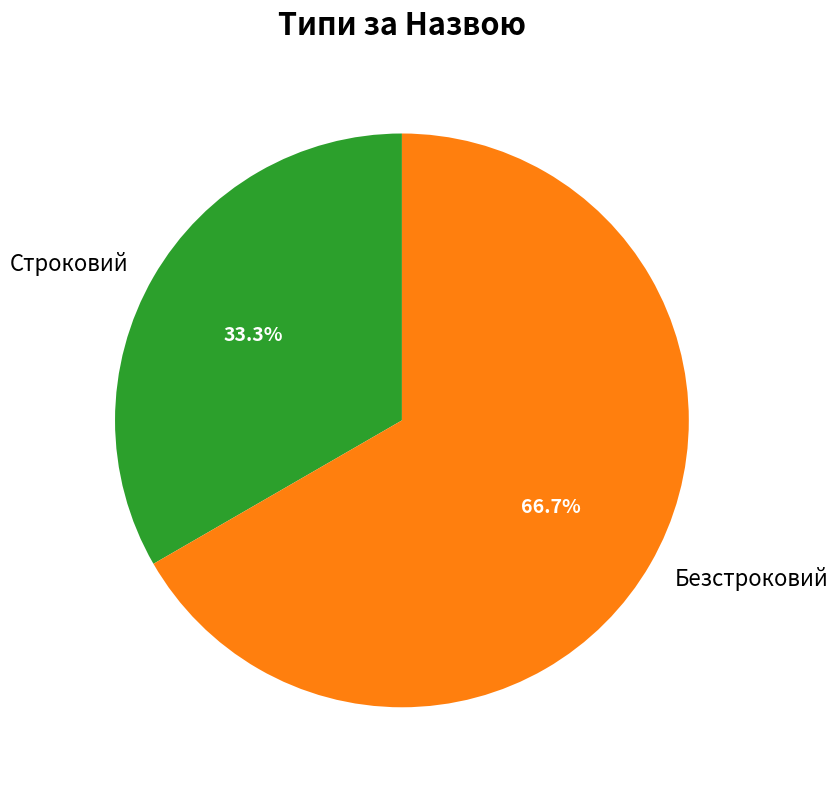

Which category has the smallest portion of the pie?

Строковий